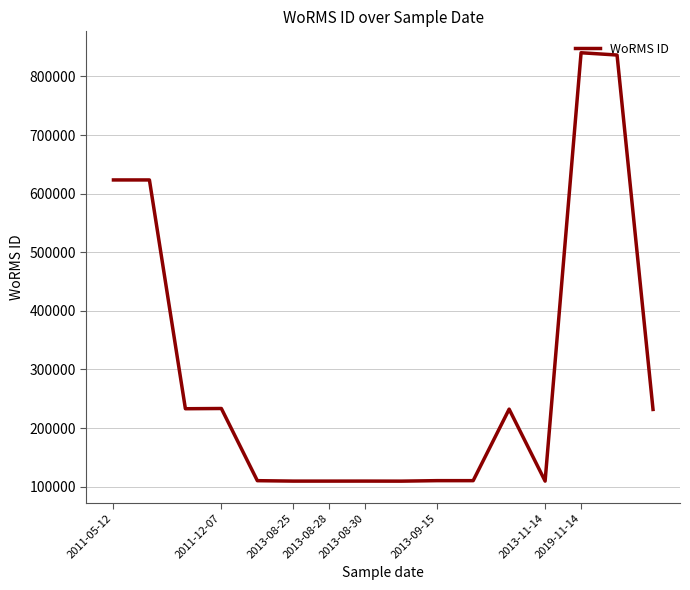

What is the greatest value displayed?

840495